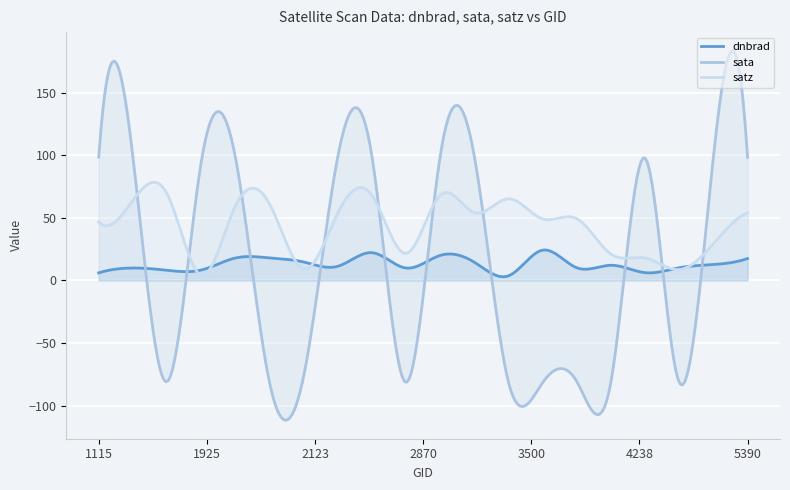

Which series has the largest range (max minus min)?

sata